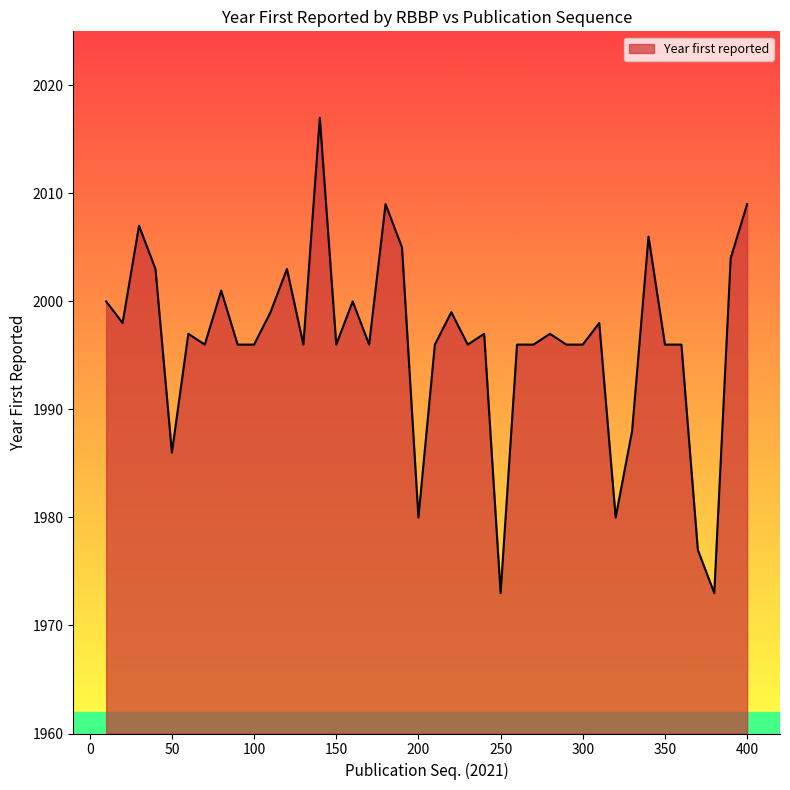

What is the smallest value displayed?

1973